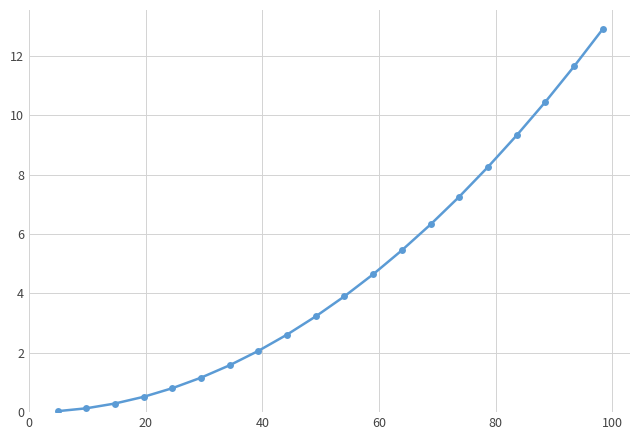

What is the value of the 5th point from the left?

0.8